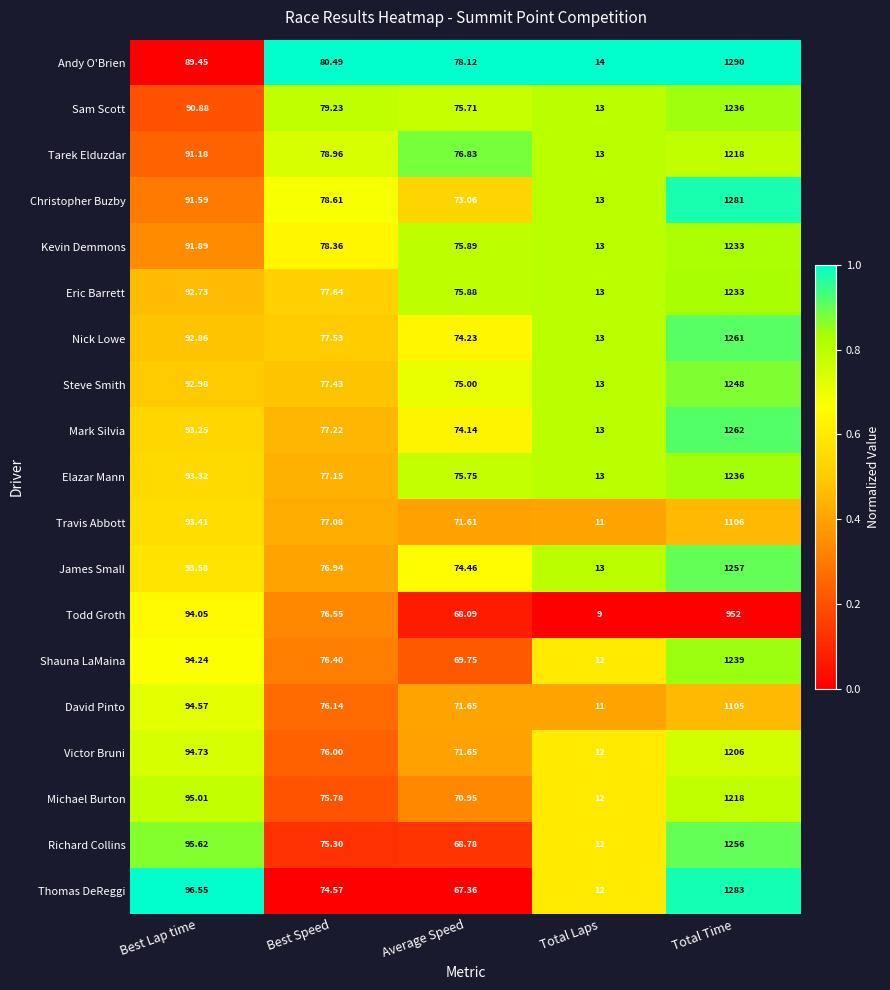

Rank the series at Best Speed from highest to lowest value.

Andy O'Brien, Sam Scott, Tarek Elduzdar, Christopher Buzby, Kevin Demmons, Eric Barrett, Nick Lowe, Steve Smith, Mark Silvia, Elazar Mann, Travis Abbott, James Small, Todd Groth, Shauna LaMaina, David Pinto, Victor Bruni, Michael Burton, Richard Collins, Thomas DeReggi